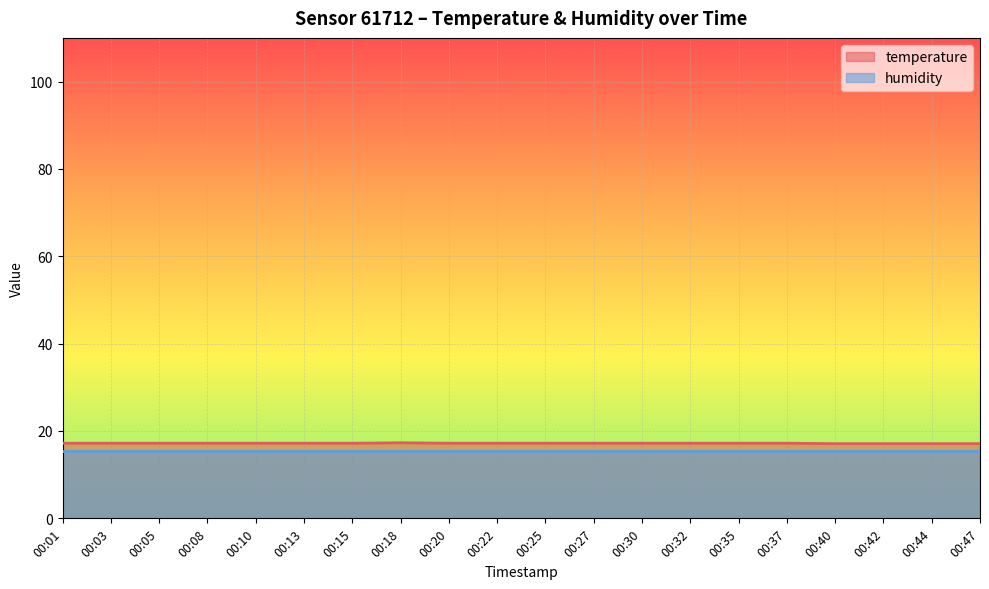

What is the maximum value shown in the chart?

17.3